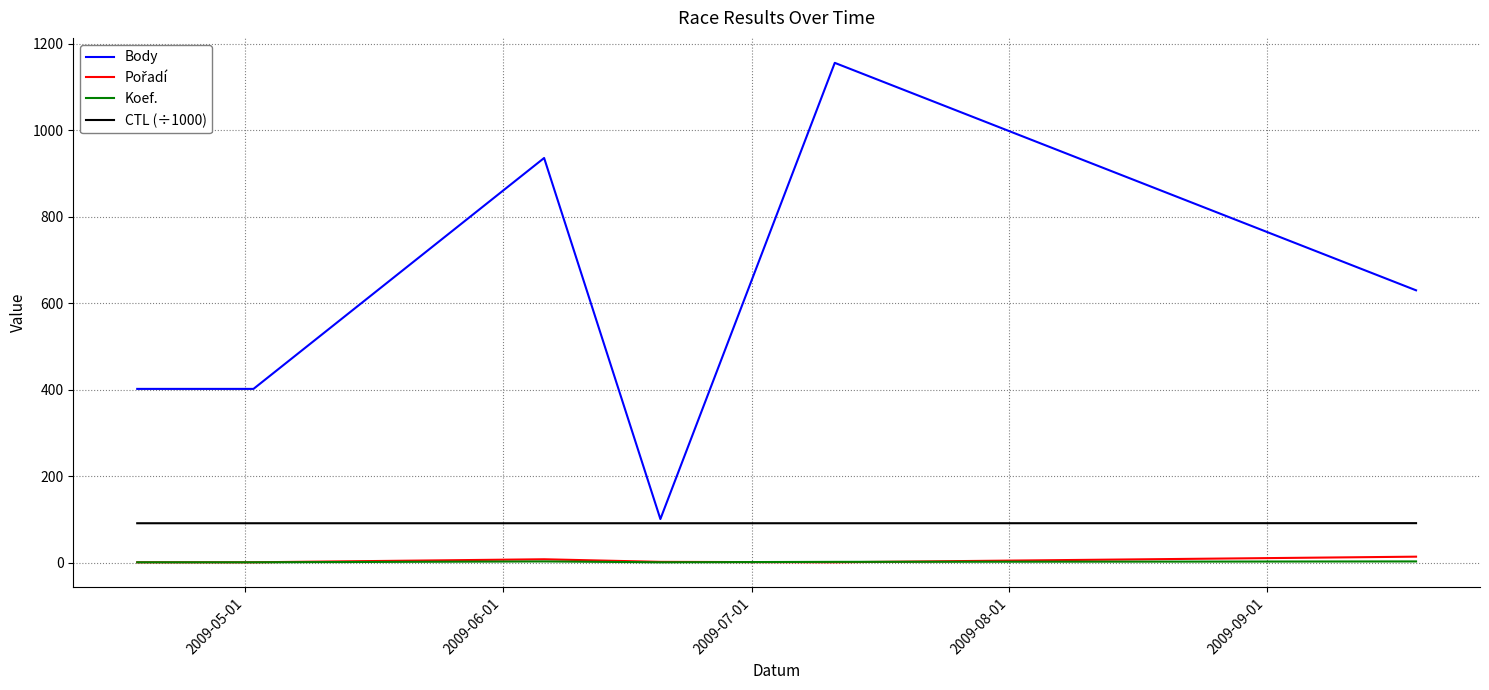

True or false: CTL (÷1000) and Koef. cross at least once.

False